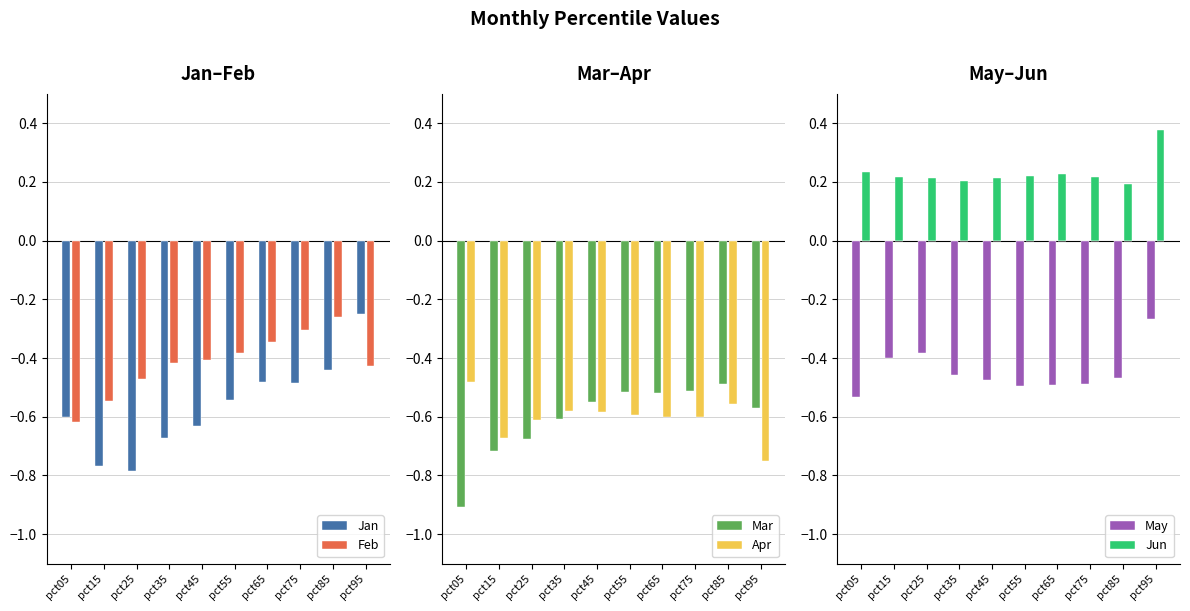

Which series changed the most between pct55 and pct75?

Jun